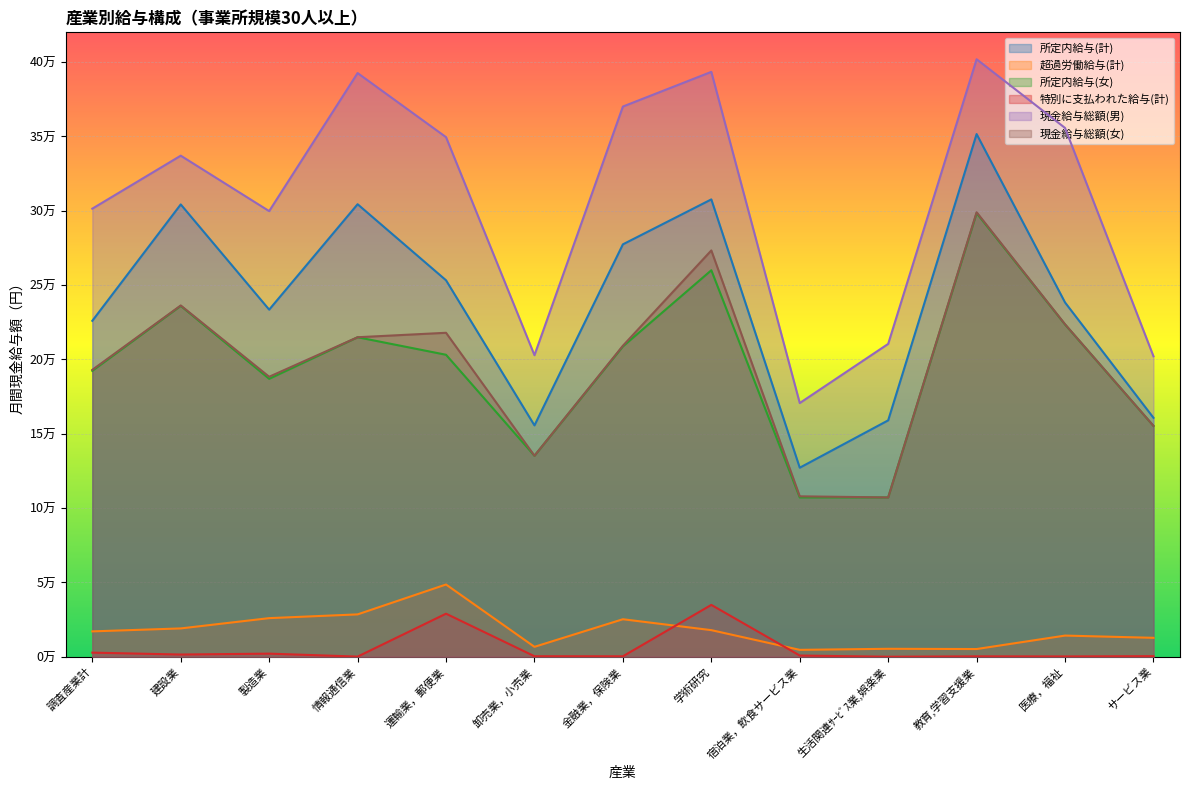

The 特別に支払われた給与(計) series shows 529 at 卸売業，小売業. True or false?

False